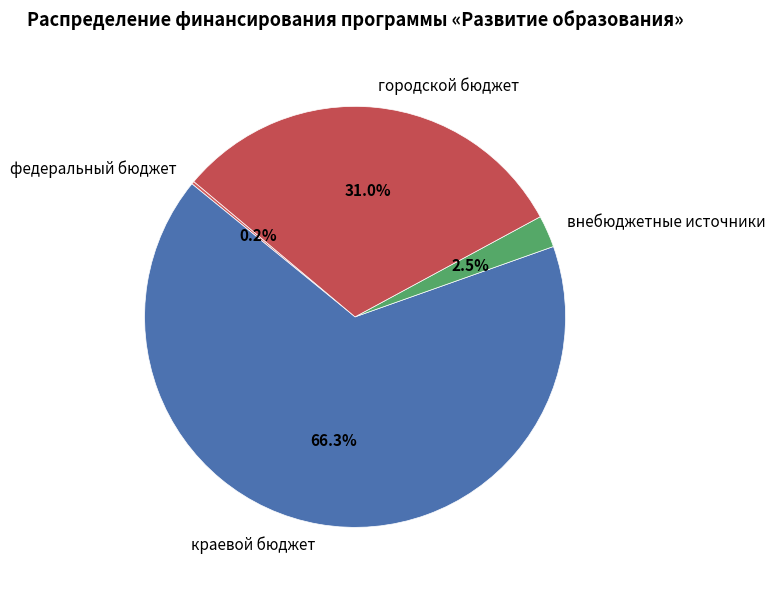

To the nearest percent, what is the difference between the largest and smallest slice percentages?

66%